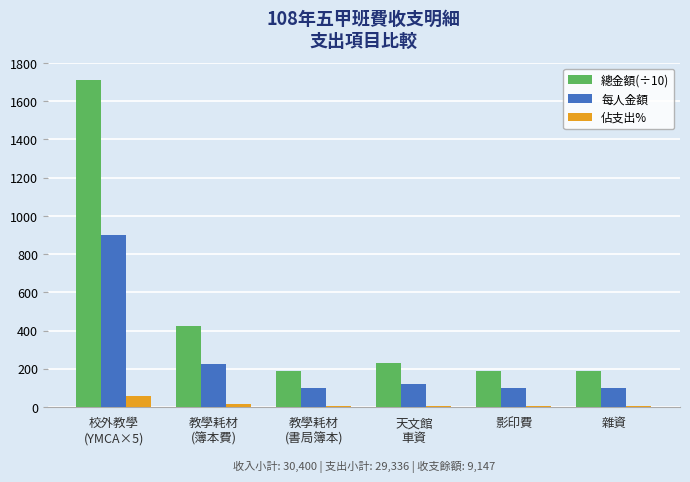

What is the maximum value shown in the chart?

1710.0